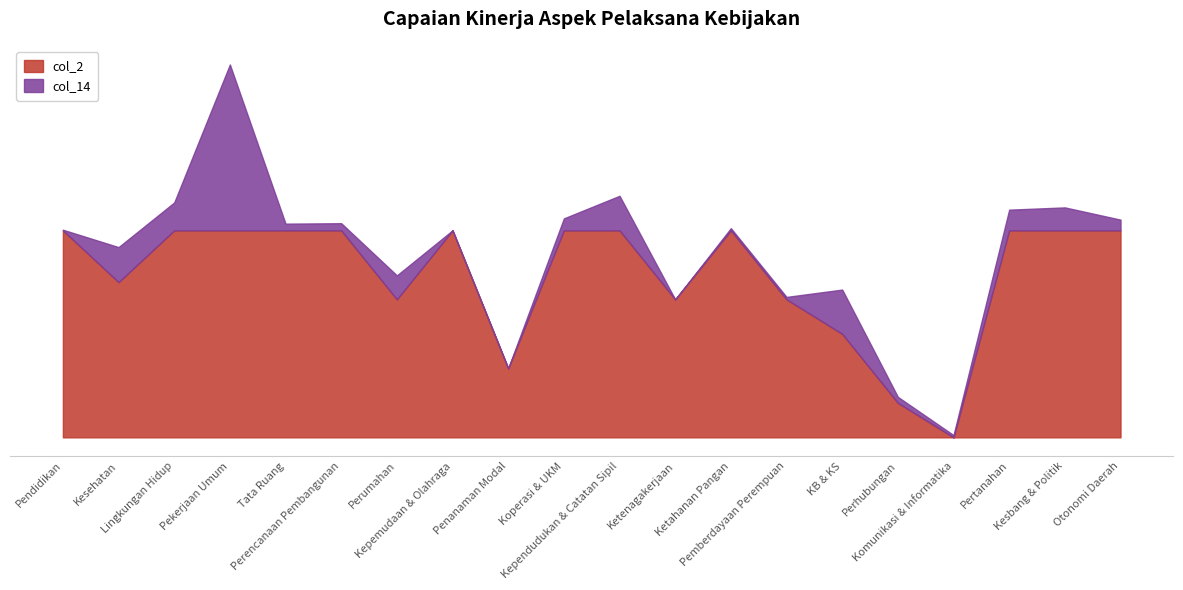

Rank the categories by value from highest to lowest.

Pendidikan, Lingkungan Hidup, Pekerjaan Umum, Tata Ruang, Perencanaan Pembangunan, Kepemudaan & Olahraga, Koperasi & UKM, Kependudukan & Catatan Sipil, Ketahanan Pangan, Pertanahan, Kesbang & Politik, Otonomi Daerah, Kesehatan, Perumahan, Ketenagakerjaan, Pemberdayaan Perempuan, KB & KS, Penanaman Modal, Perhubungan, Komunikasi & Informatika